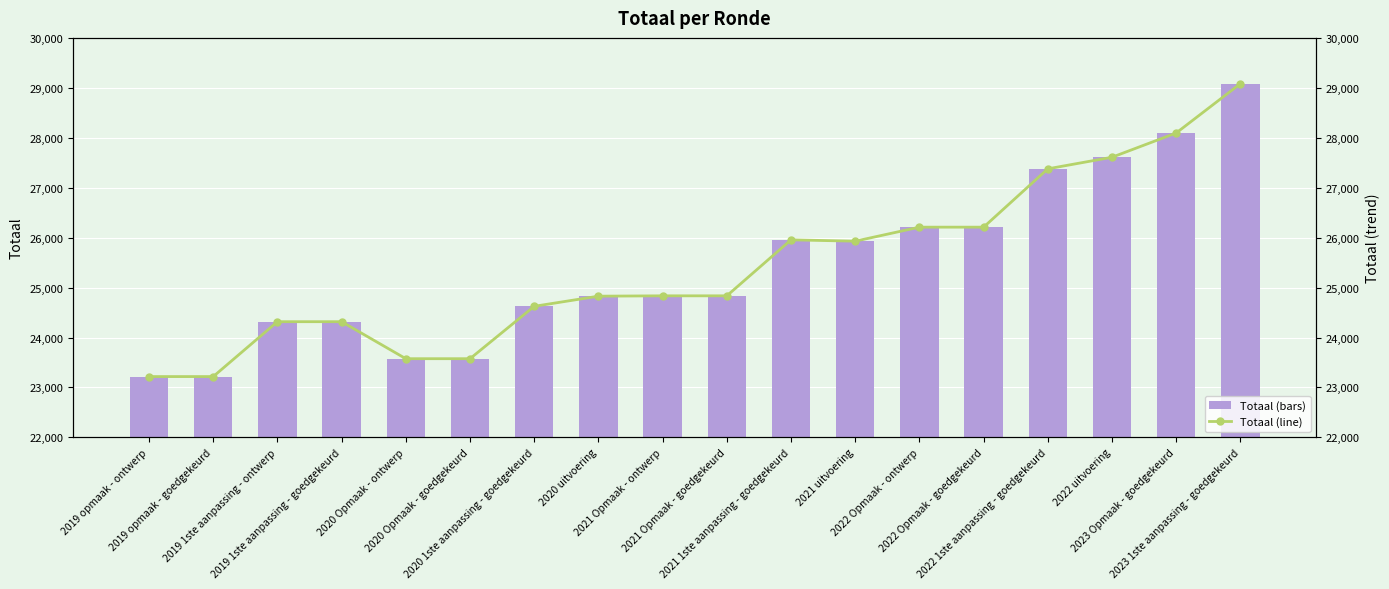

Reading left to right, list all the values displayed in this chart.

Totaal (bars): 2019 opmaak - ontwerp=23218	2019 opmaak - goedgekeurd=23218	2019 1ste aanpassing - ontwerp=24317	2019 1ste aanpassing - goedgekeurd=24317	2020 Opmaak - ontwerp=23576	2020 Opmaak - goedgekeurd=23576	2020 1ste aanpassing - goedgekeurd=24625	2020 uitvoering=24828	2021 Opmaak - ontwerp=24835	2021 Opmaak - goedgekeurd=24835	2021 1ste aanpassing - goedgekeurd=25956	2021 uitvoering=25929	2022 Opmaak - ontwerp=26210	2022 Opmaak - goedgekeurd=26210	2022 1ste aanpassing - goedgekeurd=27378	2022 uitvoering=27610	2023 Opmaak - goedgekeurd=28096	2023 1ste aanpassing - goedgekeurd=29083
Totaal (line): 2019 opmaak - ontwerp=23218	2019 opmaak - goedgekeurd=23218	2019 1ste aanpassing - ontwerp=24317	2019 1ste aanpassing - goedgekeurd=24317	2020 Opmaak - ontwerp=23576	2020 Opmaak - goedgekeurd=23576	2020 1ste aanpassing - goedgekeurd=24625	2020 uitvoering=24828	2021 Opmaak - ontwerp=24835	2021 Opmaak - goedgekeurd=24835	2021 1ste aanpassing - goedgekeurd=25956	2021 uitvoering=25929	2022 Opmaak - ontwerp=26210	2022 Opmaak - goedgekeurd=26210	2022 1ste aanpassing - goedgekeurd=27378	2022 uitvoering=27610	2023 Opmaak - goedgekeurd=28096	2023 1ste aanpassing - goedgekeurd=29083